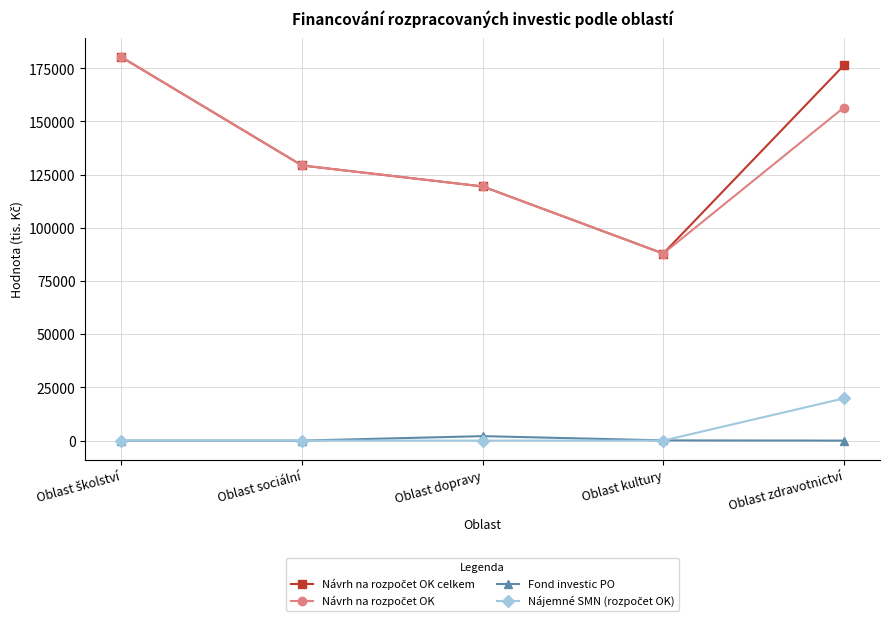

What is the label of the 2nd point from the left?

Oblast sociální